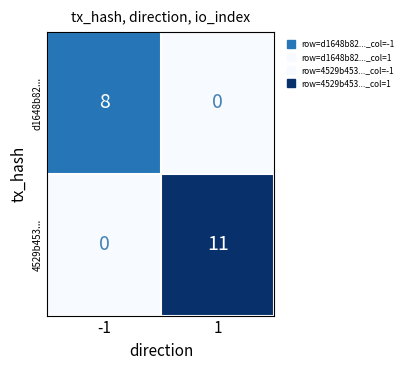

What value does the 4529b453... series have at 1, to the nearest 10?

10